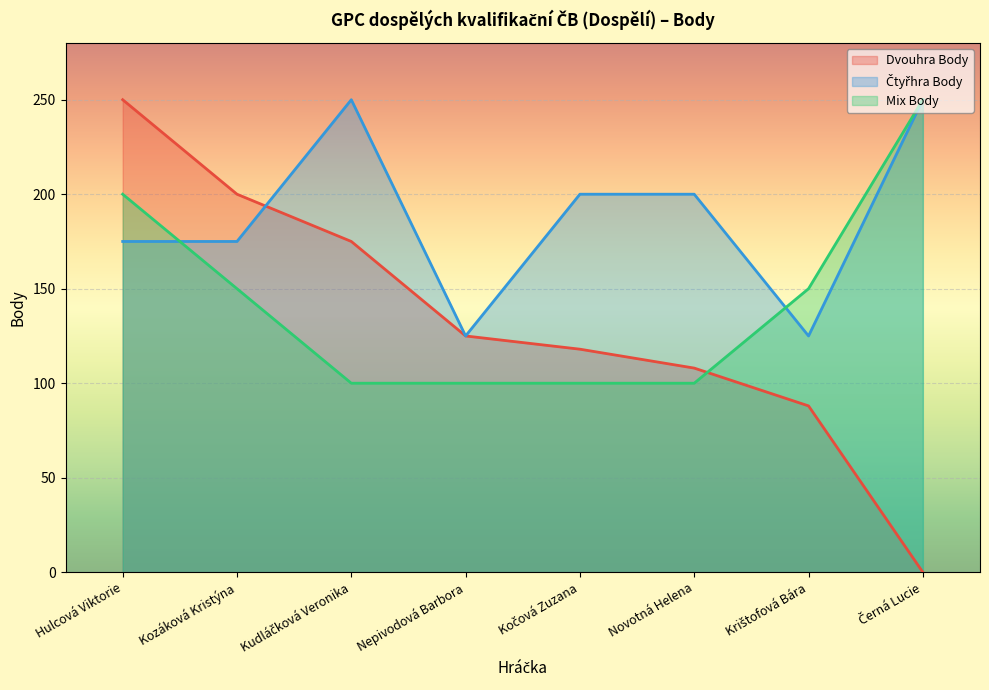

What position from the right is Hulcová Viktorie?

8